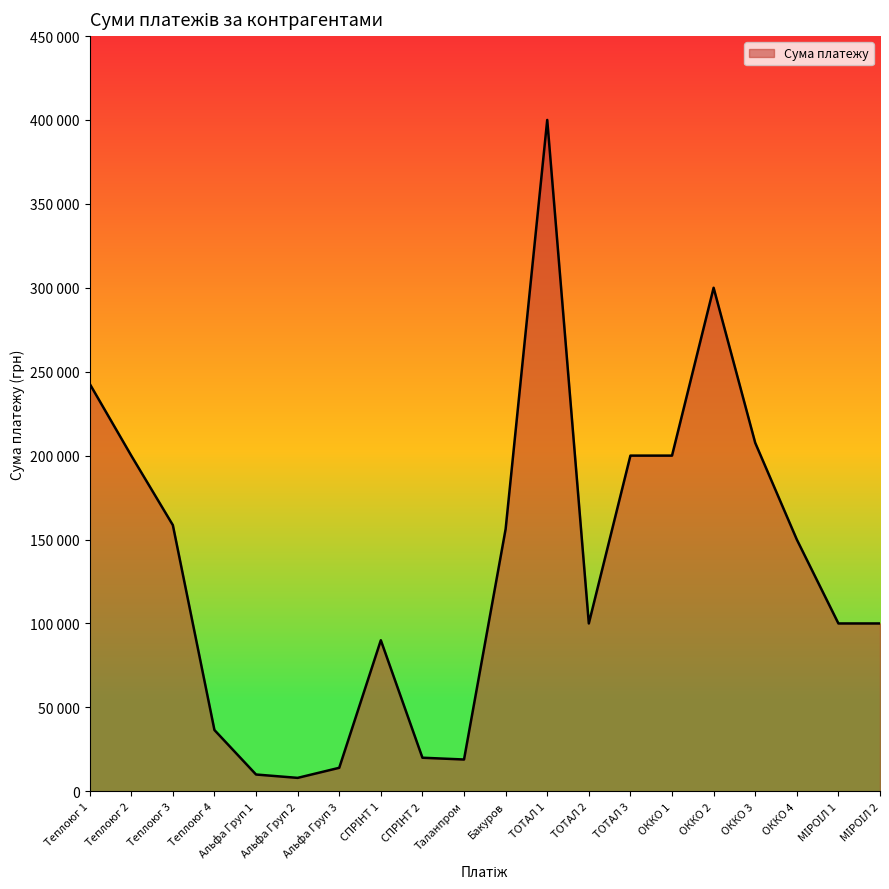

What is the change in value from Теплоюг 1 to Альфа Груп 2?

-234818